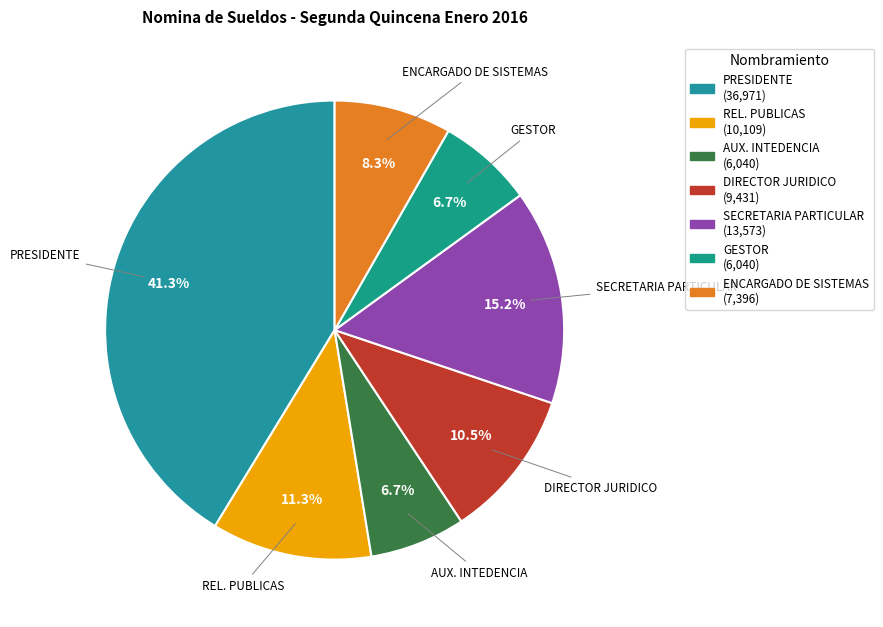

Count the number of slices in the pie.

7